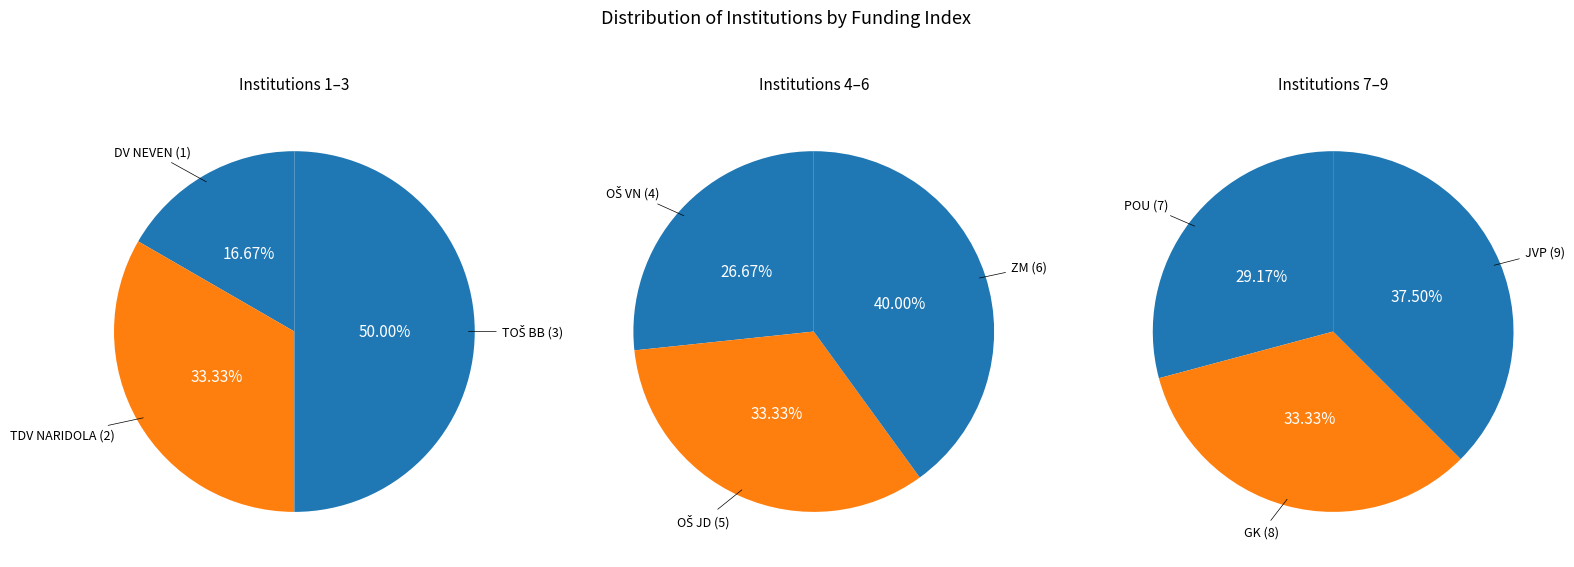

What is the ratio of the value at DV NEVEN to the value at ZM?

0.2